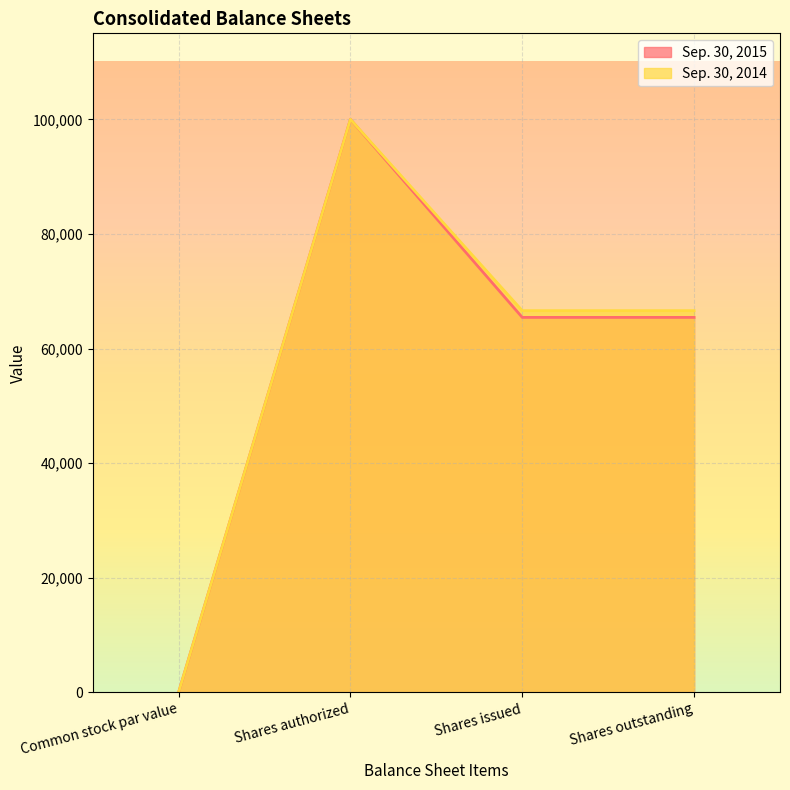

Reading right to left, list all the values displayed in this chart.

Sep. 30, 2015: Shares outstanding=65437	Shares issued=65437	Shares authorized=100000	Common stock par value=0
Sep. 30, 2014: Shares outstanding=66613	Shares issued=66613	Shares authorized=100000	Common stock par value=0